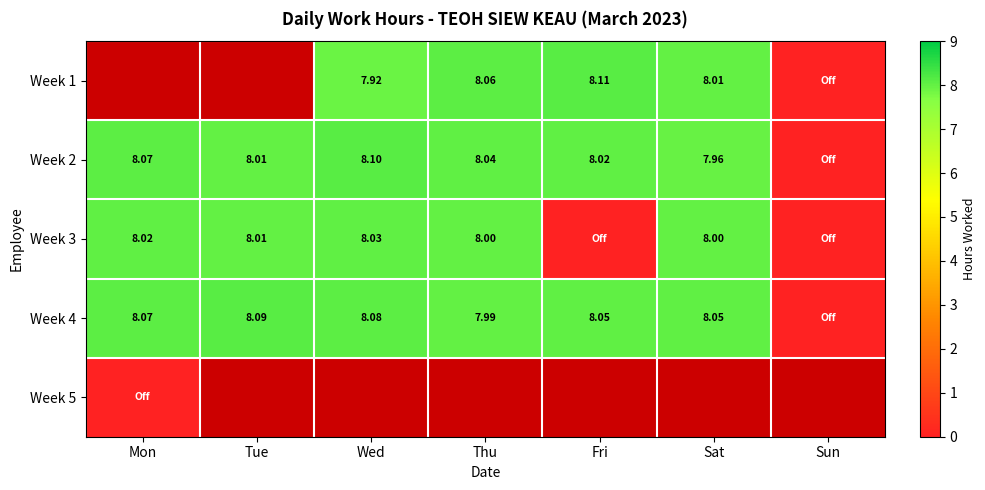

Rank the series at Sat from highest to lowest value.

Week 4, Week 1, Week 5, Week 3, Week 2